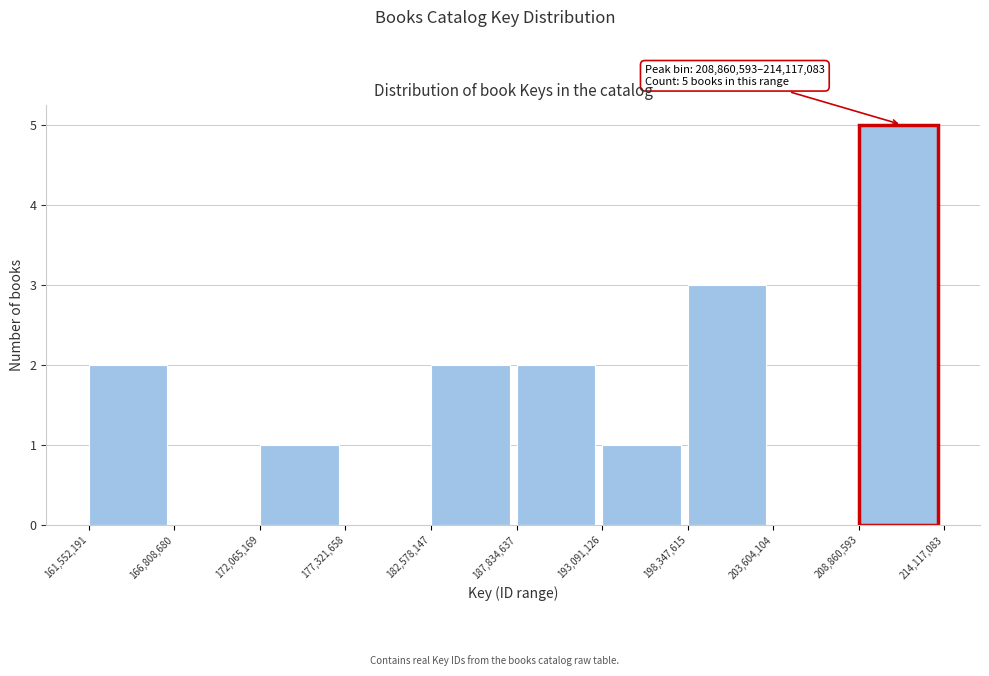

Over which range of the x-axis is the bar tallest?

208,860,593 to 214,117,083